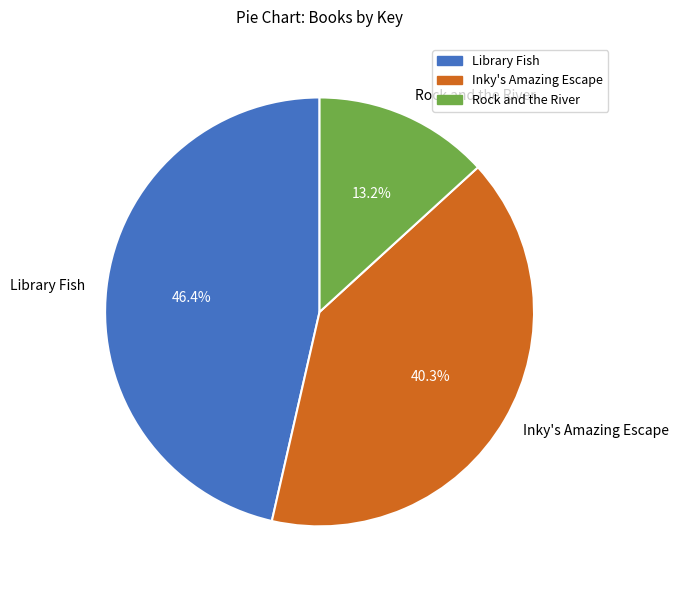

Rank the categories by value from lowest to highest.

Rock and the River, Inky's Amazing Escape, Library Fish